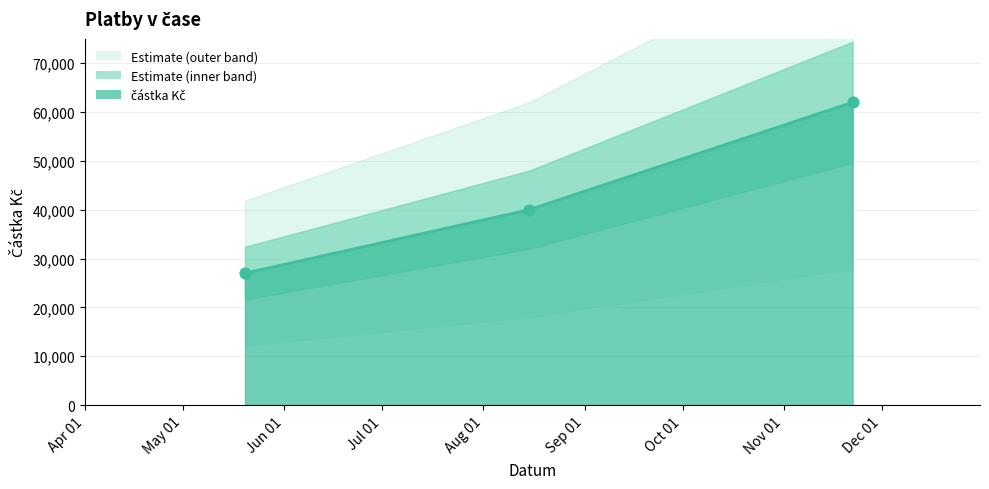

Between 2018-08-15 and 2018-05-20, which is larger?

2018-08-15